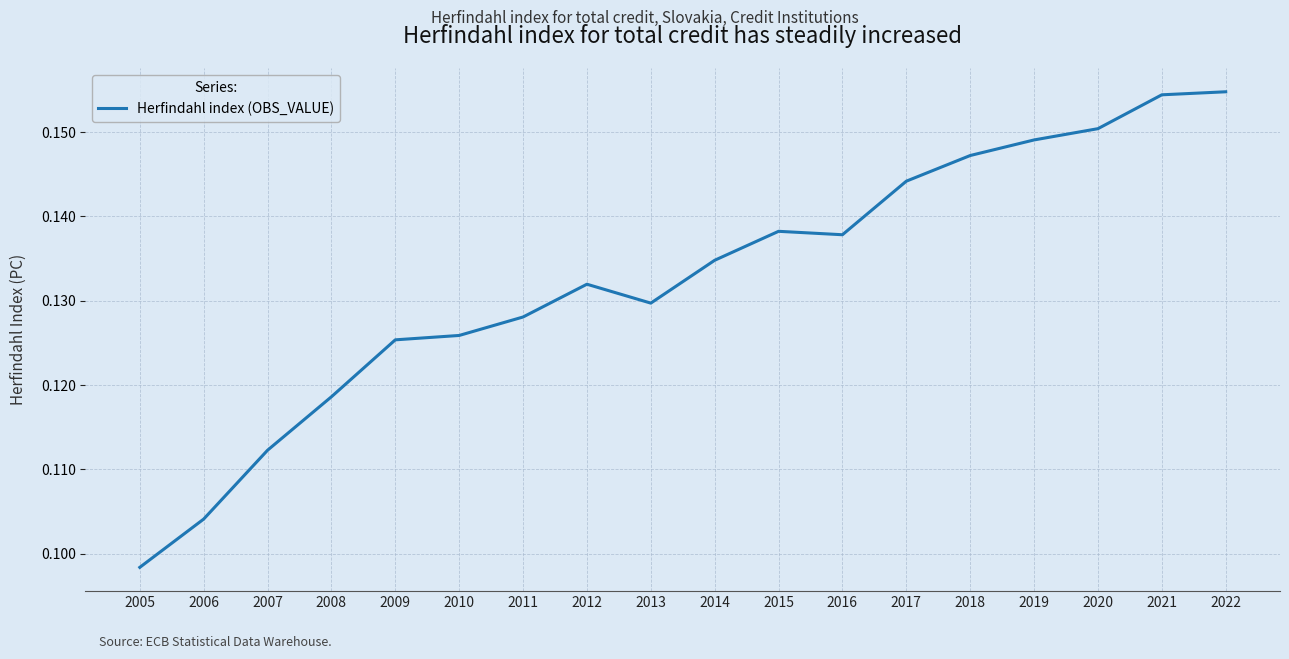

Where is the data nearest to the value 0?

2005